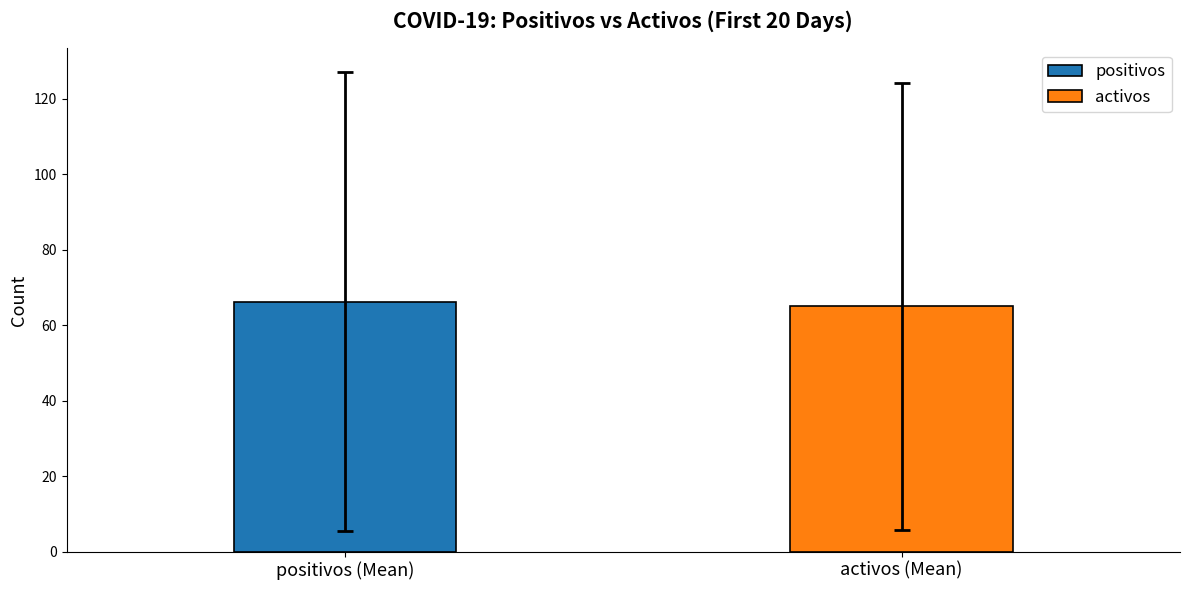

How many series are shown in this chart?

2